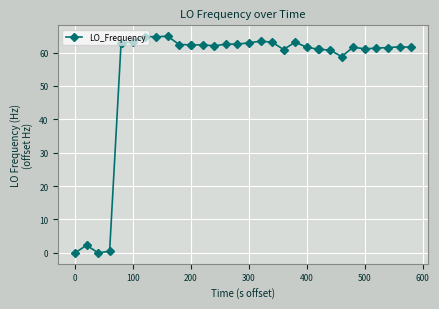

What is the value of the 21st point from the left?

60.9